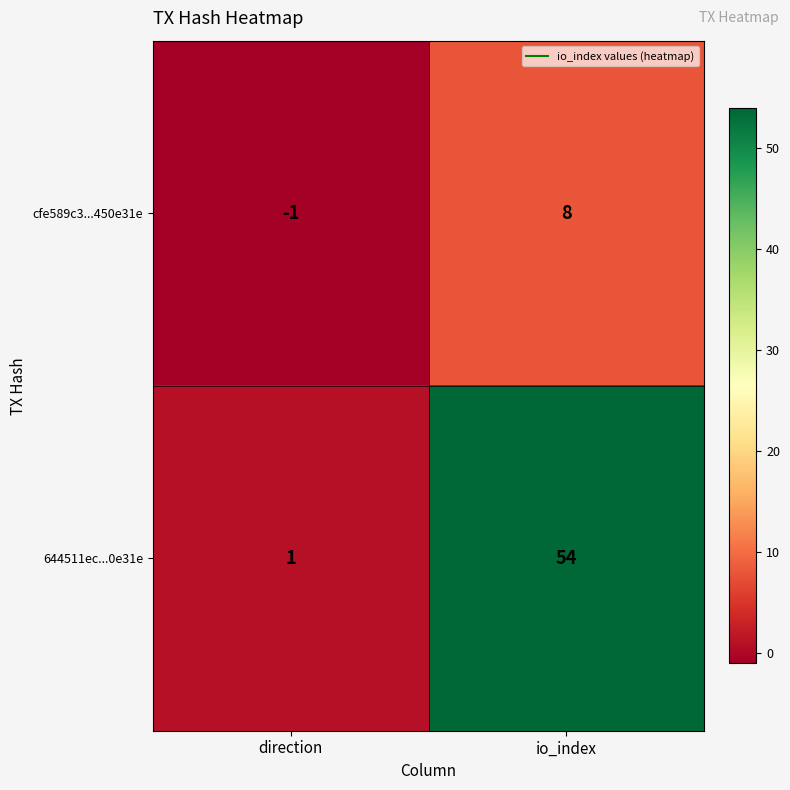

At io_index, list the series in order from smallest to largest.

cfe589c3...450e31e, 644511ec...0e31e